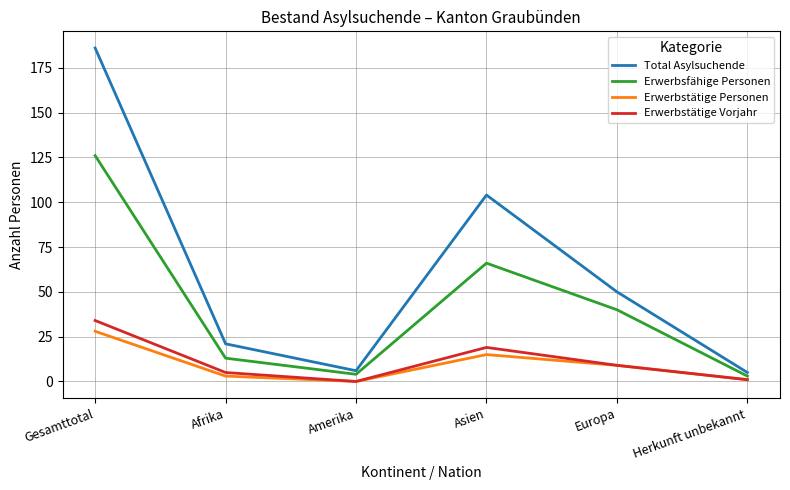

What is the difference between the highest and lowest values at Afrika?

18